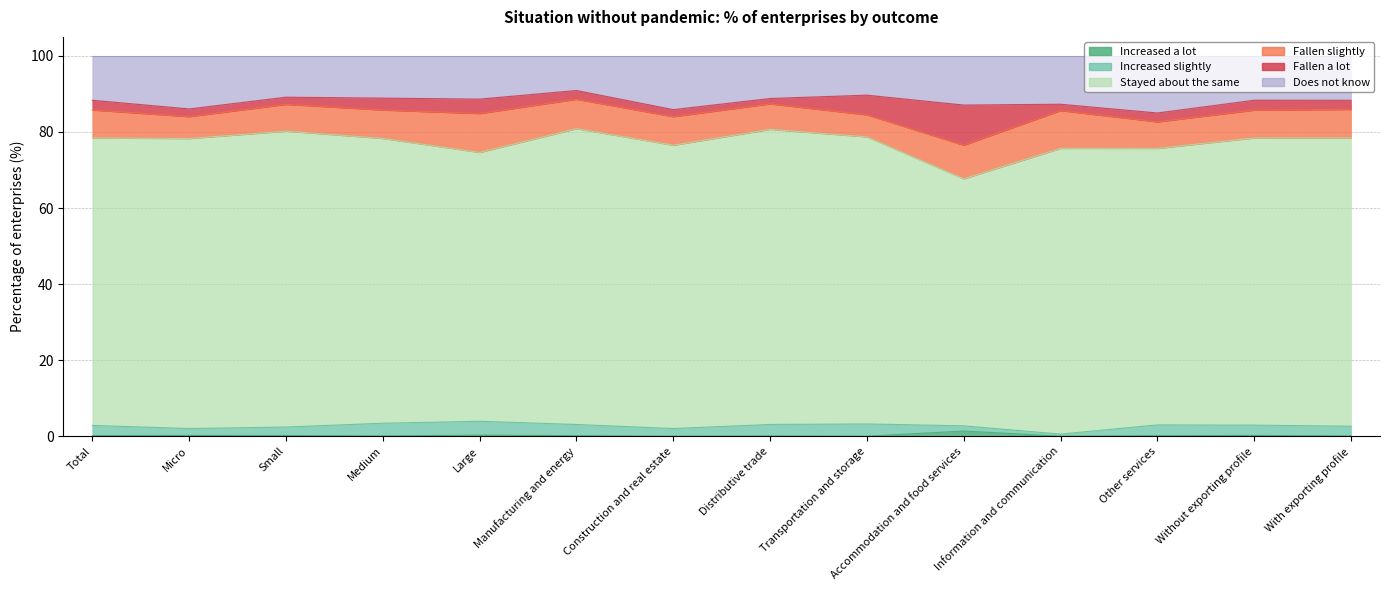

What is the label of the 5th point from the right?

Accommodation and food services